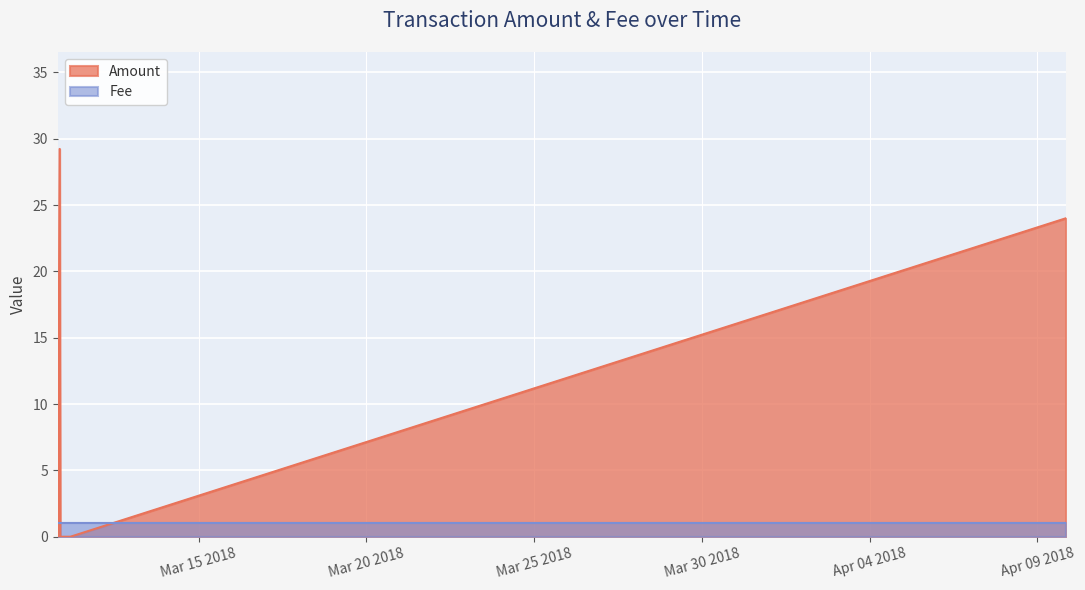

What position from the left is 2018-03-11 03:44:27?

5